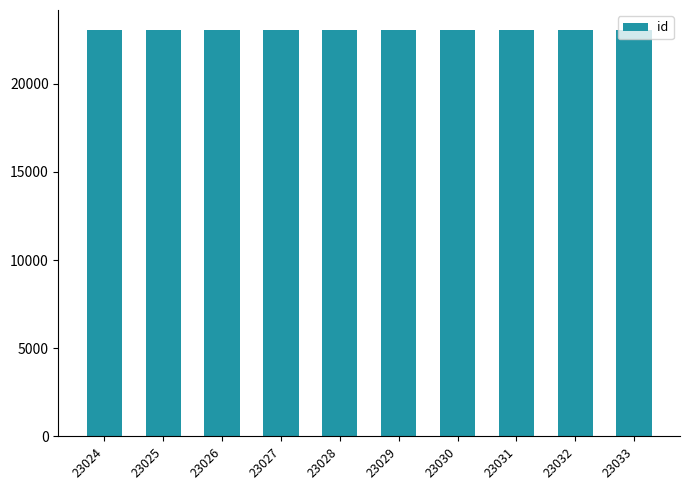

The value at 23033 is 33571. True or false?

False